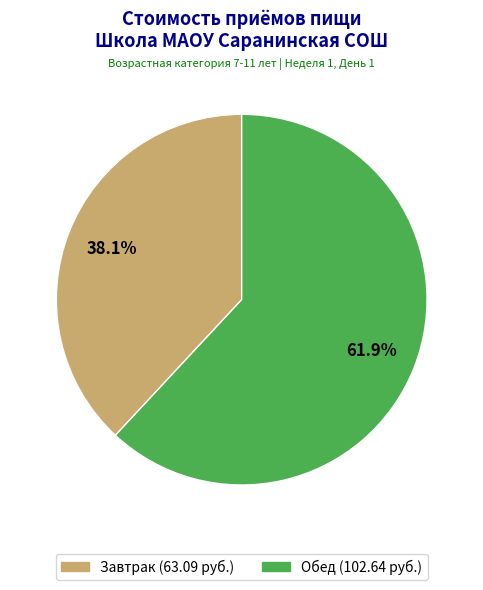

To the nearest percent, what percentage of the pie is Обед?

62%